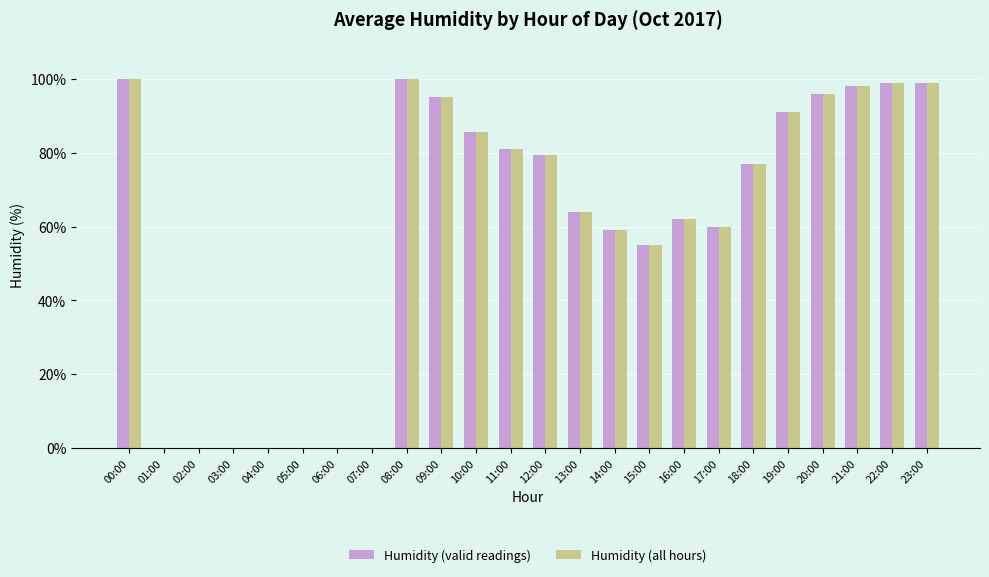

Is it true that Humidity (valid readings) equals 55.0 at 15:00?

True